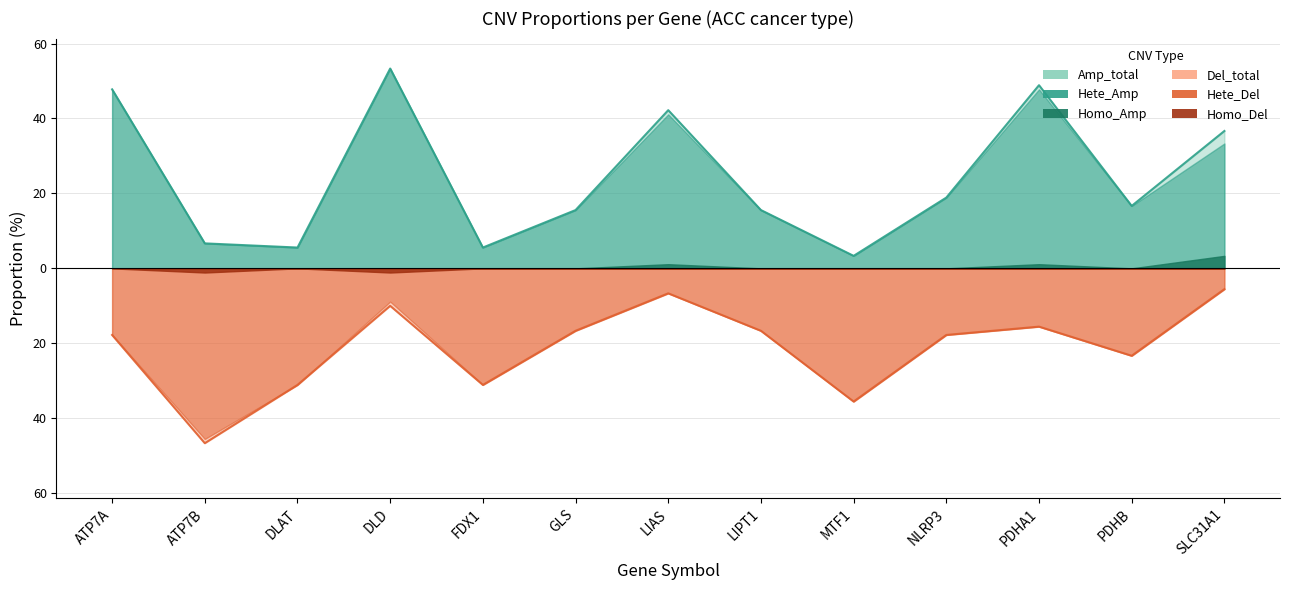

Reading left to right, transcribe all the data shown in this chart.

Amp_total: ATP7A=47.8	ATP7B=6.7	DLAT=5.6	DLD=53.3	FDX1=5.6	GLS=15.6	LIAS=42.2	LIPT1=15.6	MTF1=3.3	NLRP3=18.9	PDHA1=48.9	PDHB=16.7	SLC31A1=36.7
Del_total: ATP7A=17.8	ATP7B=46.7	DLAT=31.1	DLD=10.0	FDX1=31.1	GLS=16.7	LIAS=6.7	LIPT1=16.7	MTF1=35.6	NLRP3=17.8	PDHA1=15.6	PDHB=23.3	SLC31A1=5.6
Hete_Amp: ATP7A=47.8	ATP7B=6.7	DLAT=5.6	DLD=53.3	FDX1=5.6	GLS=15.6	LIAS=41.1	LIPT1=15.6	MTF1=3.3	NLRP3=18.9	PDHA1=47.8	PDHB=16.7	SLC31A1=33.3
Hete_Del: ATP7A=17.8	ATP7B=45.6	DLAT=31.1	DLD=8.9	FDX1=31.1	GLS=16.7	LIAS=6.7	LIPT1=16.7	MTF1=35.6	NLRP3=17.8	PDHA1=15.6	PDHB=23.3	SLC31A1=5.6
Homo_Amp: ATP7A=0.0	ATP7B=0.0	DLAT=0.0	DLD=0.0	FDX1=0.0	GLS=0.0	LIAS=1.1	LIPT1=0.0	MTF1=0.0	NLRP3=0.0	PDHA1=1.1	PDHB=0.0	SLC31A1=3.3
Homo_Del: ATP7A=0.0	ATP7B=1.1	DLAT=0.0	DLD=1.1	FDX1=0.0	GLS=0.0	LIAS=0.0	LIPT1=0.0	MTF1=0.0	NLRP3=0.0	PDHA1=0.0	PDHB=0.0	SLC31A1=0.0